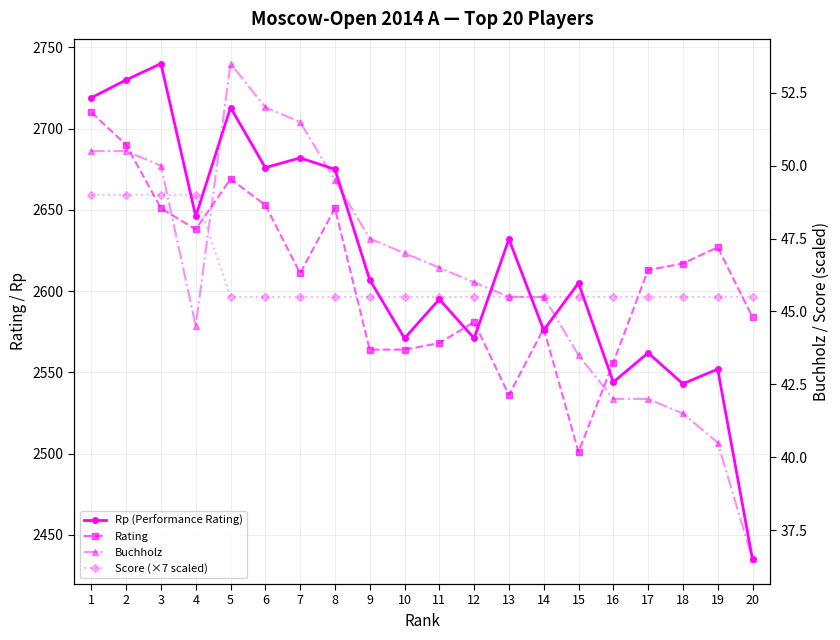

The Rating series shows 4181.1 at 4. True or false?

False